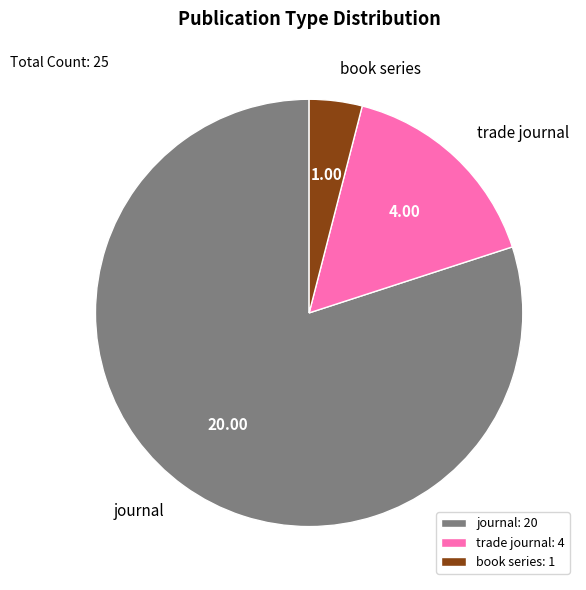

Is the sum of journal and book series greater than half?

Yes